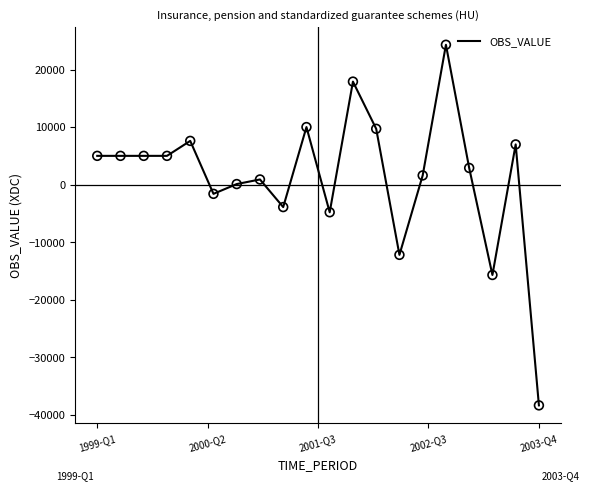

What is the difference between the maximum and minimum values?

62650